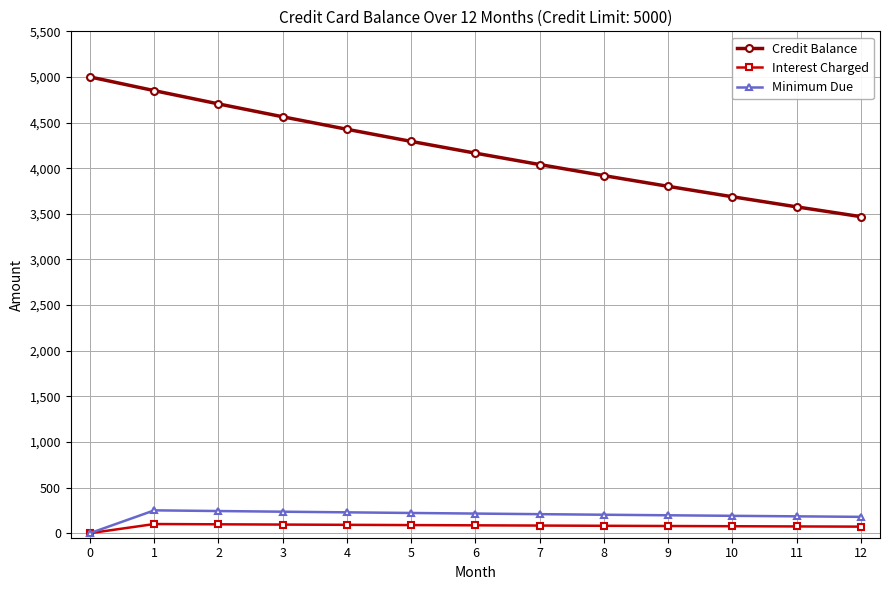

Which series has the largest total across all categories?

Credit Balance